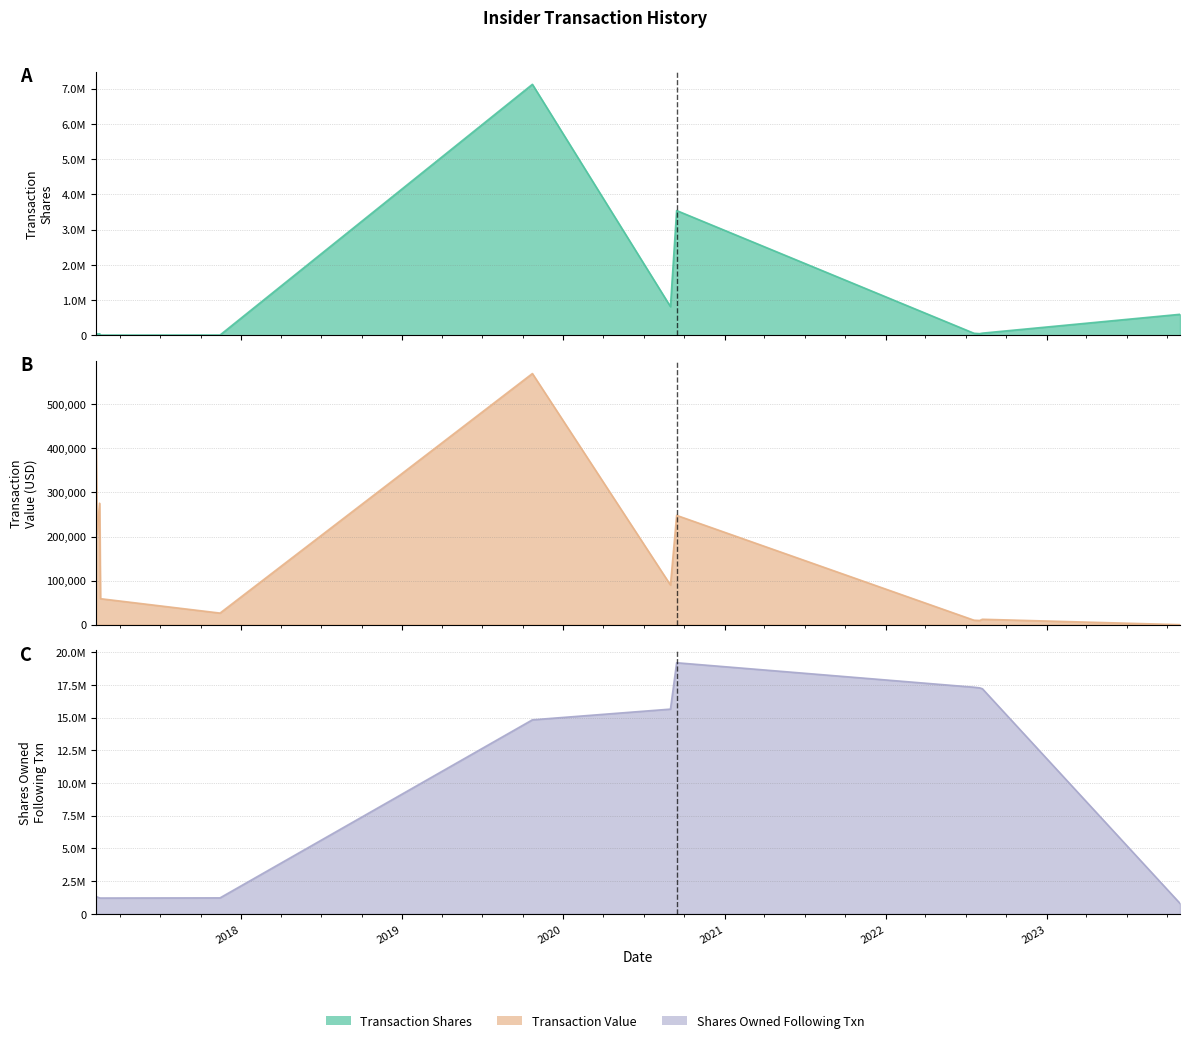

At which category does transactionShares reach its first local valley?

2017-02-08